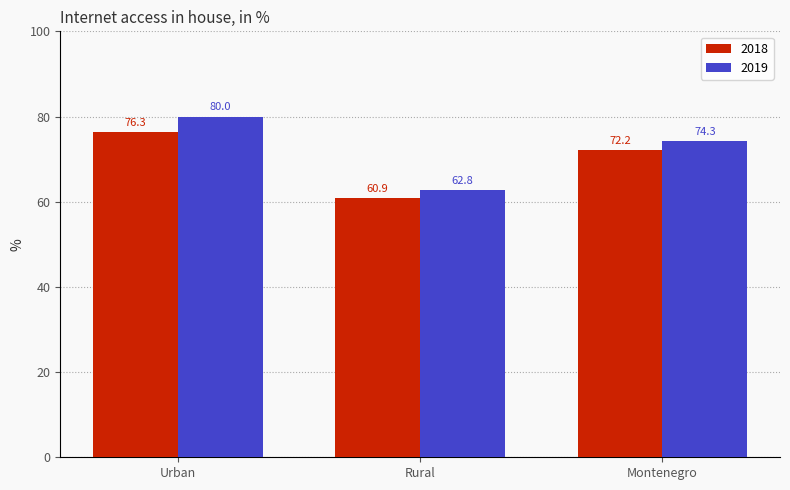

What is the difference between the maximum and second lowest values in the 2018 series?

4.1